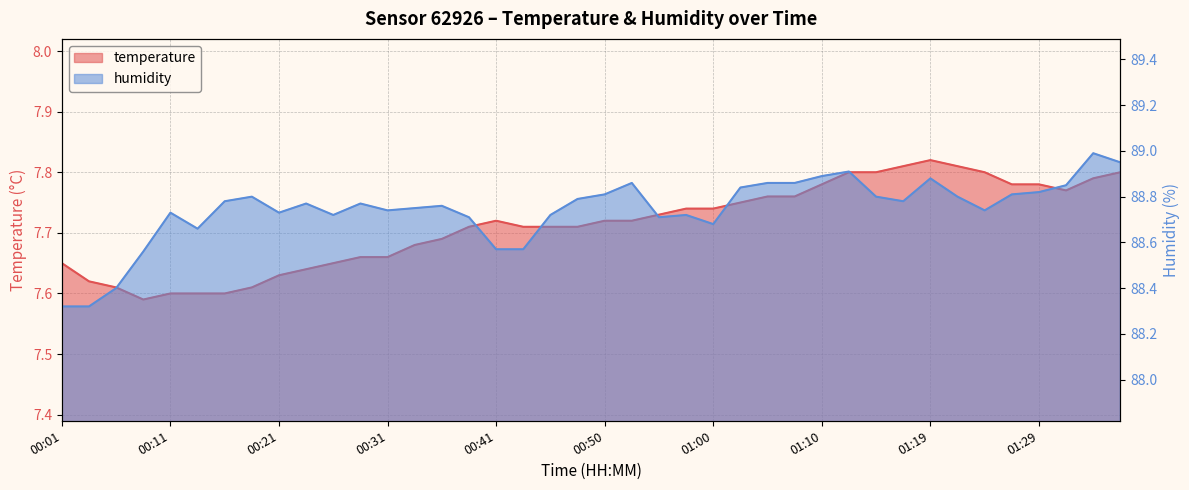

Rank the categories by temperature value from highest to lowest.

01:19, 01:17, 01:22, 01:12, 01:15, 01:24, 01:36, 01:34, 01:10, 01:27, 01:29, 01:32, 01:05, 01:07, 01:02, 00:58, 01:00, 00:55, 00:41, 00:50, 00:53, 00:38, 00:43, 00:45, 00:48, 00:36, 00:33, 00:28, 00:31, 00:01, 00:26, 00:23, 00:21, 00:04, 00:06, 00:18, 00:11, 00:13, 00:16, 00:08